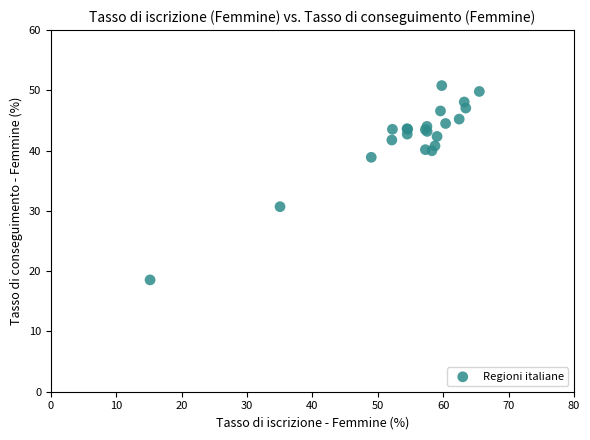

What Y value in the scatter plot is closest to 34?

30.7